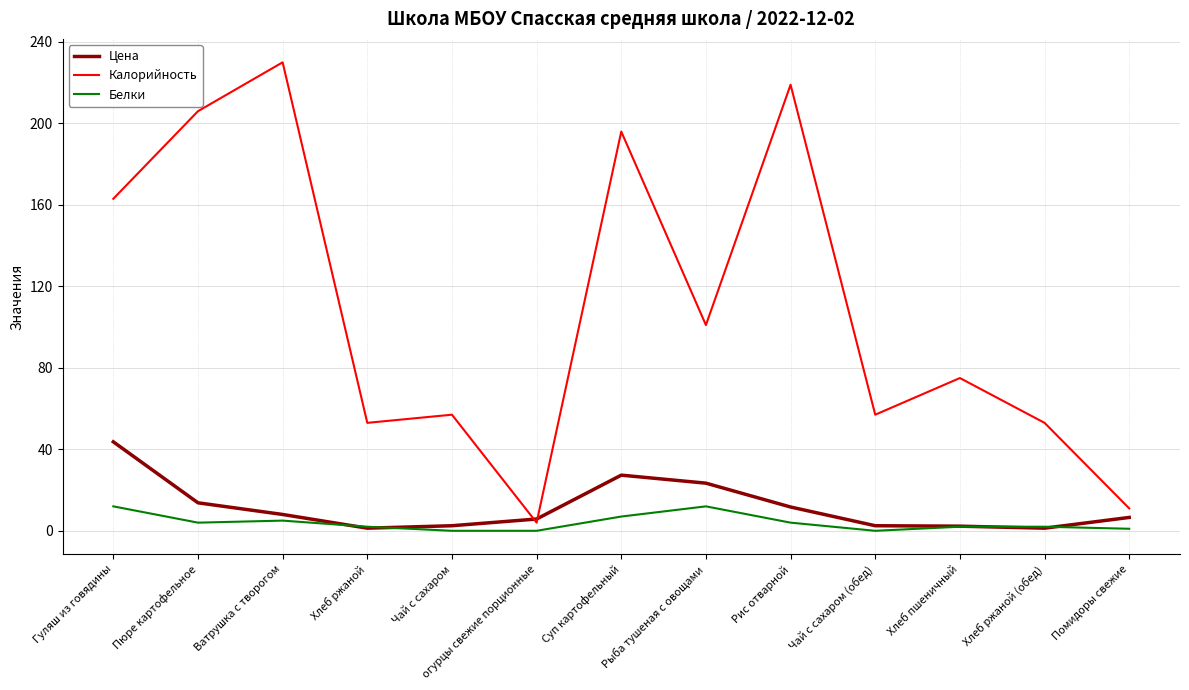

Which series has the largest total across all categories?

Калорийность